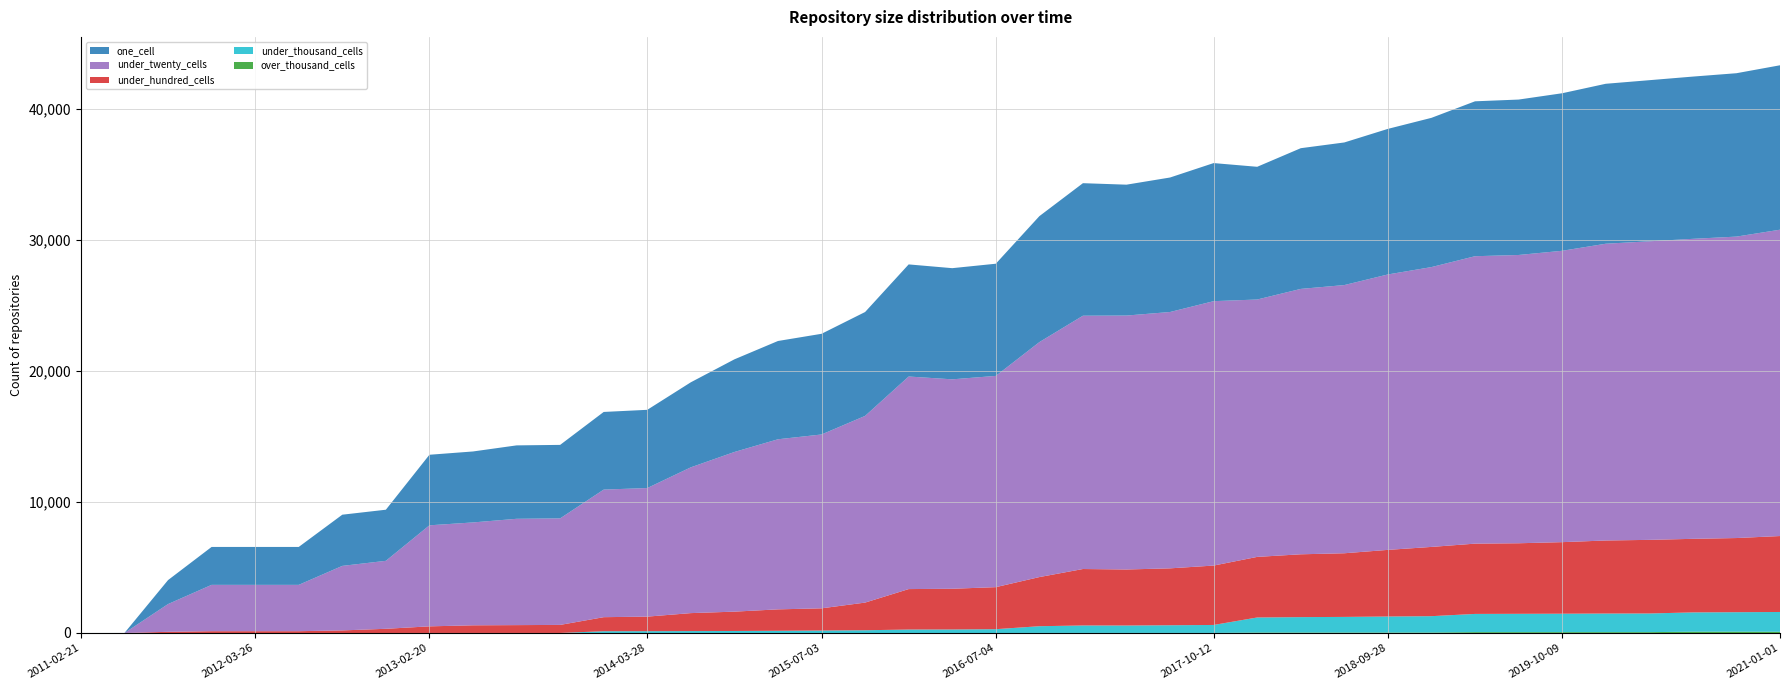

Reading left to right, what are all the values shown in this chart?

one_cell: 2011-02-21=1	2011-06-10=2	2011-09-05=1829	2012-01-18=2893	2012-03-26=2893	2012-07-13=2893	2012-10-31=3905	2012-12-11=3899	2013-02-20=5383	2013-05-21=5414	2013-07-09=5601	2013-09-10=5607	2013-12-20=5924	2014-03-28=5968	2014-09-08=6488	2015-01-19=7068	2015-04-09=7498	2015-07-03=7681	2015-10-01=7926	2016-01-04=8553	2016-04-05=8481	2016-07-04=8558	2016-10-07=9609	2016-12-27=10112	2017-04-12=9985	2017-07-24=10261	2017-10-12=10534	2017-12-22=10125	2018-04-09=10735	2018-07-11=10880	2018-09-28=11106	2019-01-01=11386	2019-04-06=11818	2019-07-01=11857	2019-10-09=12019	2020-01-01=12203	2020-04-01=12291	2020-07-01=12378	2020-10-01=12465	2021-01-01=12544
under_twenty_cells: 2011-02-21=0	2011-06-10=0	2011-09-05=2116	2012-01-18=3535	2012-03-26=3535	2012-07-13=3535	2012-10-31=4923	2012-12-11=5186	2013-02-20=7708	2013-05-21=7849	2013-07-09=8111	2013-09-10=8127	2013-12-20=9733	2014-03-28=9809	2014-09-08=11122	2015-01-19=12180	2015-04-09=12976	2015-07-03=13263	2015-10-01=14242	2016-01-04=16217	2016-04-05=15977	2016-07-04=16117	2016-10-07=17926	2016-12-27=19324	2017-04-12=19373	2017-07-24=19557	2017-10-12=20172	2017-12-22=19636	2018-04-09=20247	2018-07-11=20461	2018-09-28=21013	2019-01-01=21349	2019-04-06=21928	2019-07-01=21993	2019-10-09=22228	2020-01-01=22640	2020-04-01=22778	2020-07-01=22887	2020-10-01=22997	2021-01-01=23371
under_hundred_cells: 2011-02-21=0	2011-06-10=0	2011-09-05=90	2012-01-18=137	2012-03-26=137	2012-07-13=137	2012-10-31=196	2012-12-11=319	2013-02-20=504	2013-05-21=583	2013-07-09=598	2013-09-10=614	2013-12-20=1072	2014-03-28=1111	2014-09-08=1371	2015-01-19=1476	2015-04-09=1636	2015-07-03=1695	2015-10-01=2111	2016-01-04=3086	2016-04-05=3107	2016-07-04=3206	2016-10-07=3749	2016-12-27=4307	2017-04-12=4274	2017-07-24=4341	2017-10-12=4531	2017-12-22=4623	2018-04-09=4793	2018-07-11=4856	2018-09-28=5084	2019-01-01=5283	2019-04-06=5362	2019-07-01=5383	2019-10-09=5460	2020-01-01=5573	2020-04-01=5616	2020-07-01=5613	2020-10-01=5658	2021-01-01=5794
under_thousand_cells: 2011-02-21=0	2011-06-10=0	2011-09-05=0	2012-01-18=0	2012-03-26=0	2012-07-13=0	2012-10-31=1	2012-12-11=1	2013-02-20=3	2013-05-21=3	2013-07-09=3	2013-09-10=3	2013-12-20=135	2014-03-28=138	2014-09-08=146	2015-01-19=153	2015-04-09=167	2015-07-03=187	2015-10-01=209	2016-01-04=264	2016-04-05=268	2016-07-04=291	2016-10-07=511	2016-12-27=568	2017-04-12=565	2017-07-24=585	2017-10-12=607	2017-12-22=1149	2018-04-09=1177	2018-07-11=1193	2018-09-28=1223	2019-01-01=1249	2019-04-06=1390	2019-07-01=1398	2019-10-09=1406	2020-01-01=1419	2020-04-01=1424	2020-07-01=1471	2020-10-01=1485	2021-01-01=1508
over_thousand_cells: 2011-02-21=0	2011-06-10=0	2011-09-05=0	2012-01-18=0	2012-03-26=0	2012-07-13=0	2012-10-31=0	2012-12-11=0	2013-02-20=0	2013-05-21=0	2013-07-09=0	2013-09-10=0	2013-12-20=0	2014-03-28=0	2014-09-08=0	2015-01-19=0	2015-04-09=0	2015-07-03=0	2015-10-01=0	2016-01-04=0	2016-04-05=0	2016-07-04=0	2016-10-07=6	2016-12-27=6	2017-04-12=6	2017-07-24=6	2017-10-12=6	2017-12-22=34	2018-04-09=34	2018-07-11=34	2018-09-28=34	2019-01-01=35	2019-04-06=65	2019-07-01=65	2019-10-09=65	2020-01-01=65	2020-04-01=65	2020-07-01=100	2020-10-01=101	2021-01-01=95